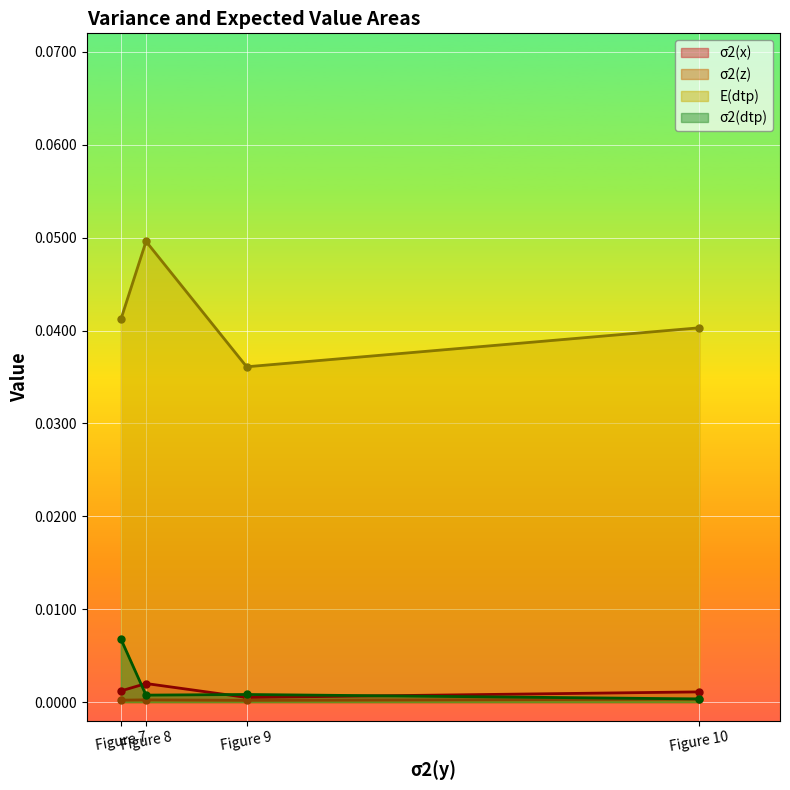

True or false: σ2(z) has a value of 0.0 at Figure 10.

True